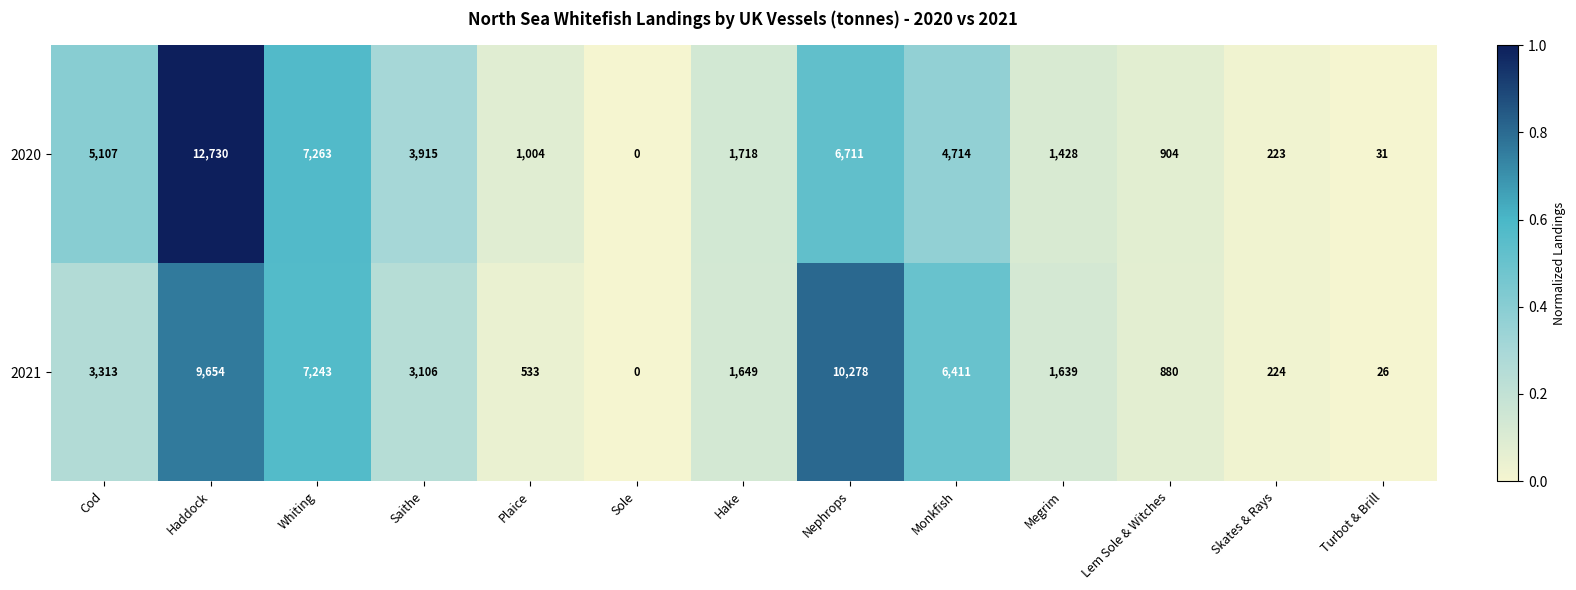

Which series has the largest total across all categories?

2020